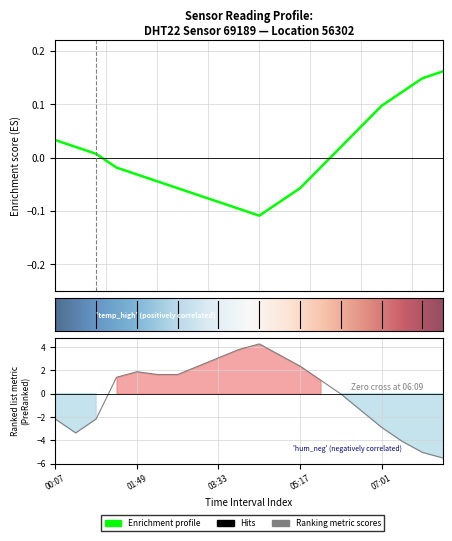

How many positive values does the humidity series have?

11